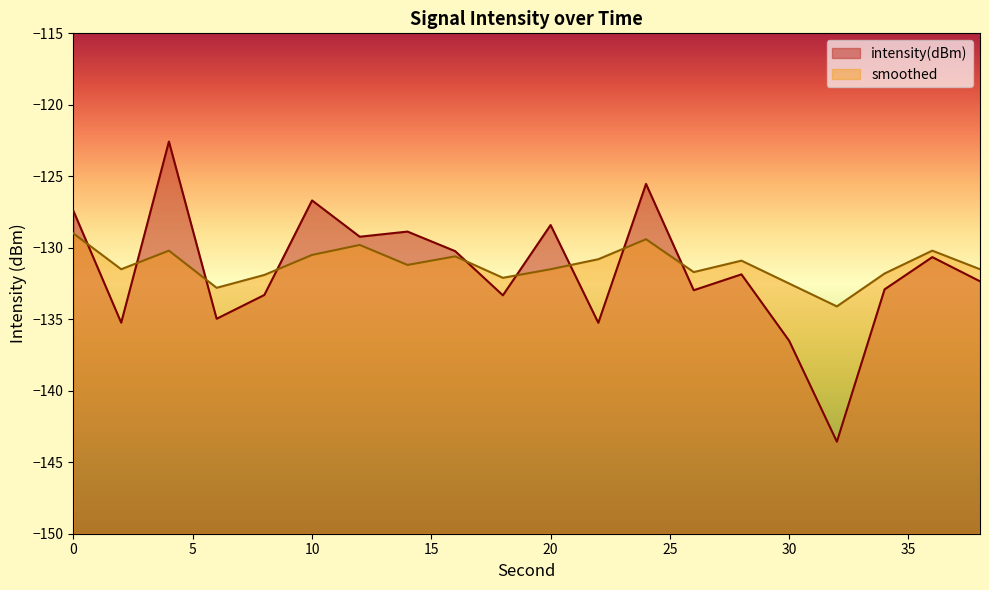

Which series has the largest range (max minus min)?

intensity(dBm)